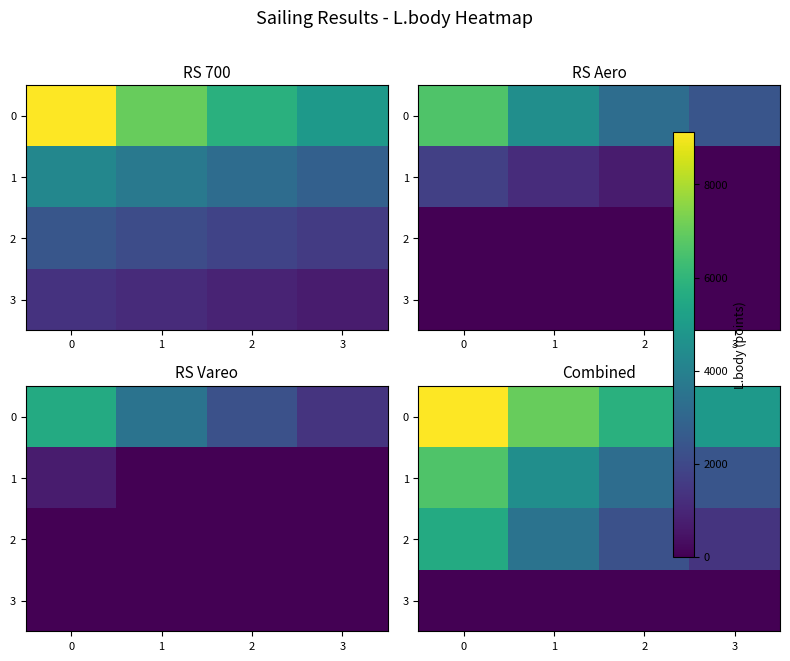

List the series in order of their peak value, lowest first.

3, 2, 1, 0